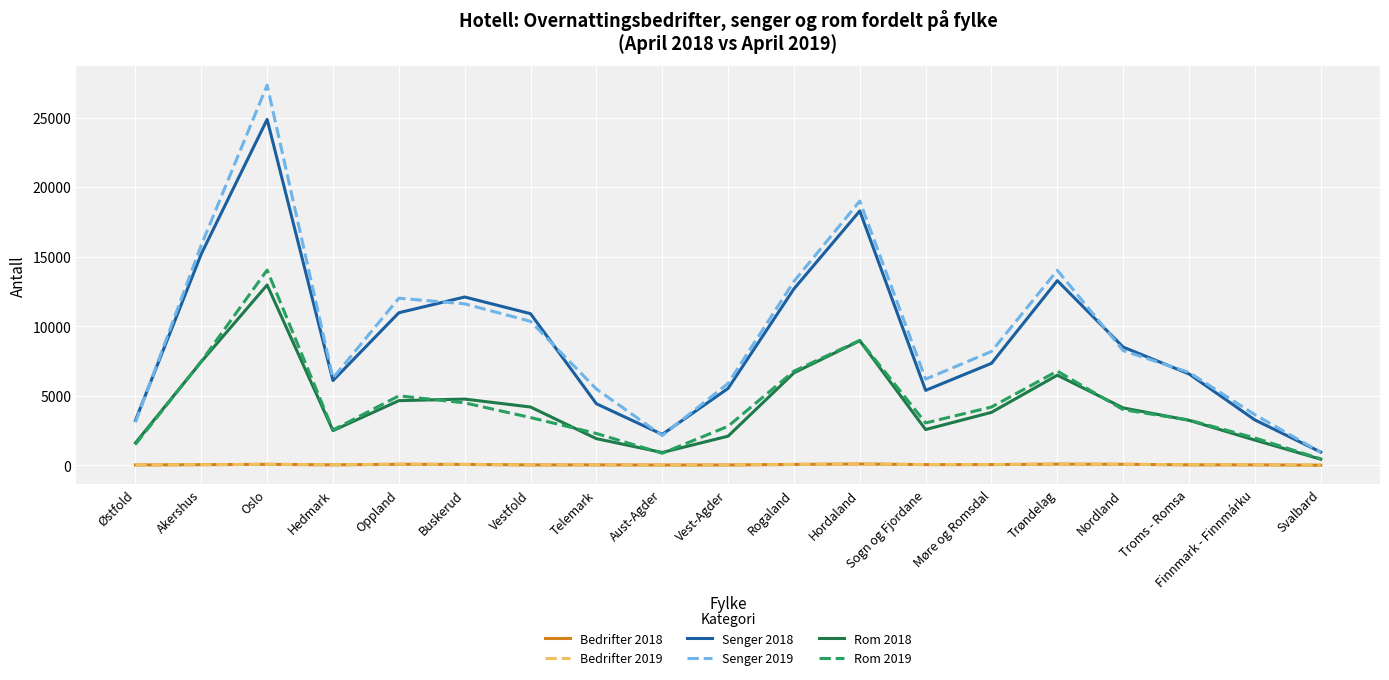

Is the value of Rom 2018 at Aust-Agder greater than the value of Rom 2019 at Sogn og Fjordane?

No